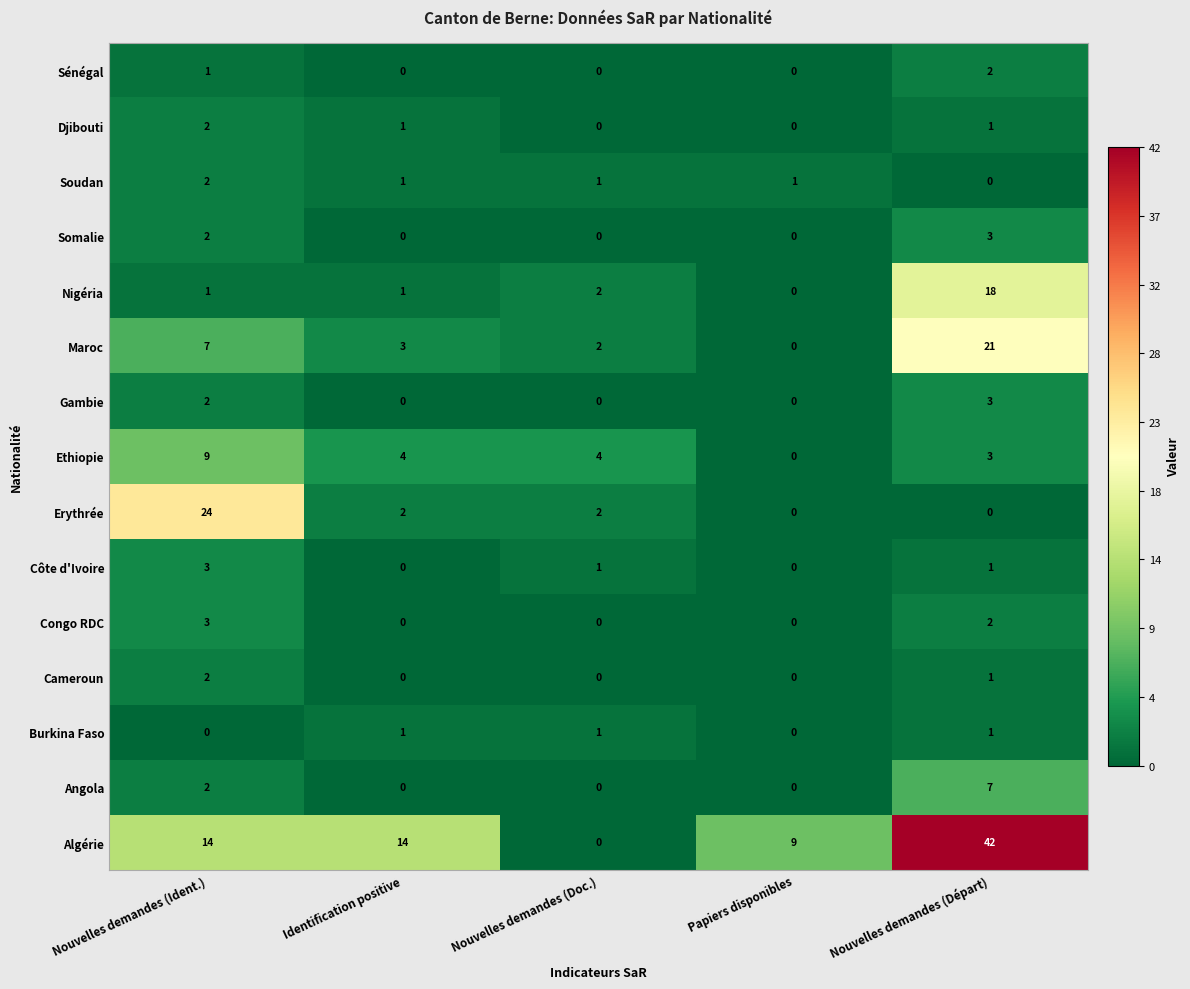

What is the maximum value shown in the chart?

42